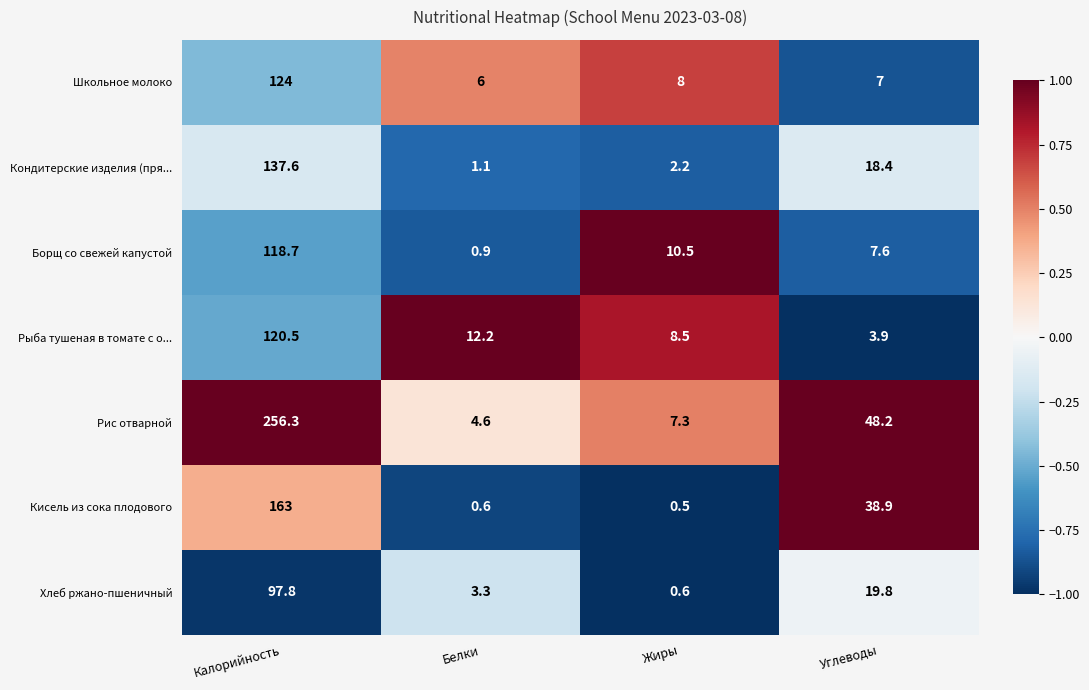

At how many categories does at least one series exceed 0?

4